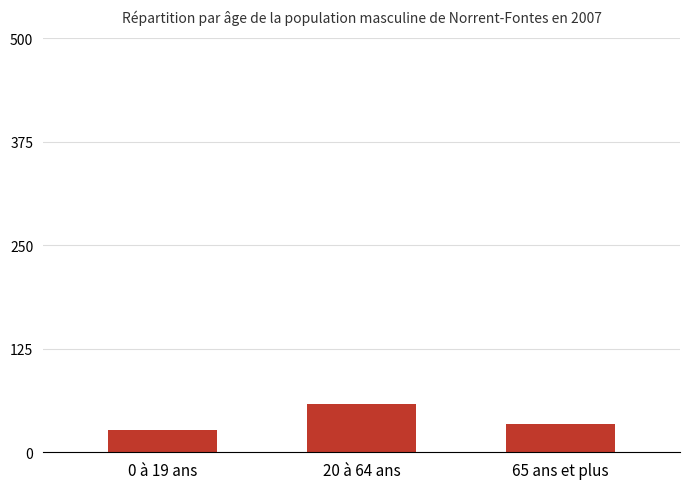

Rank the categories by value from lowest to highest.

0 à 19 ans, 65 ans et plus, 20 à 64 ans